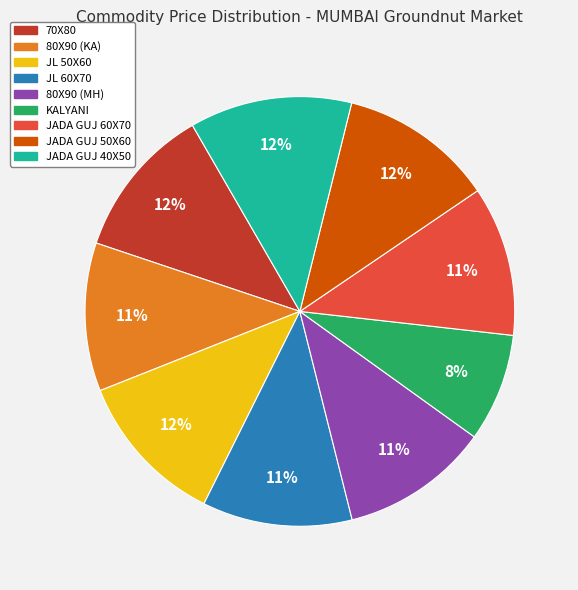

True or false: KALYANI accounts for 8% of the total.

True